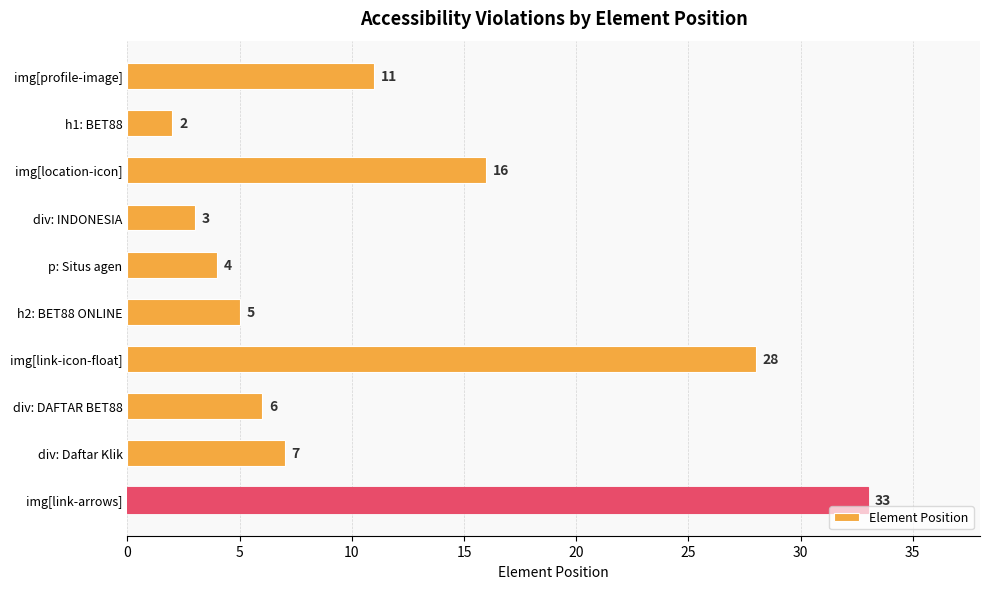

What is the smallest value displayed?

2